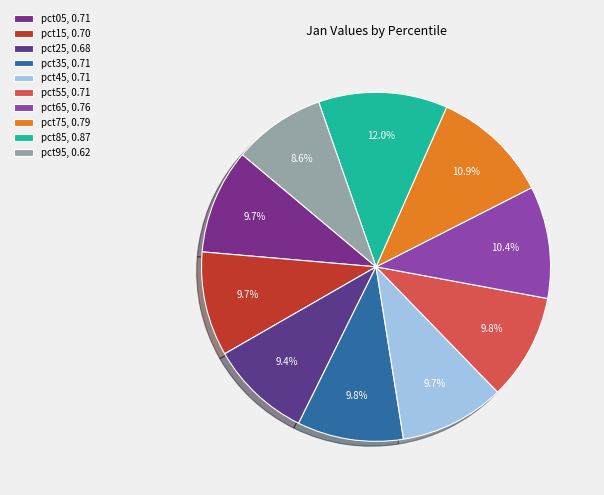

Combined, do pct15 and pct95 account for over 50%?

No